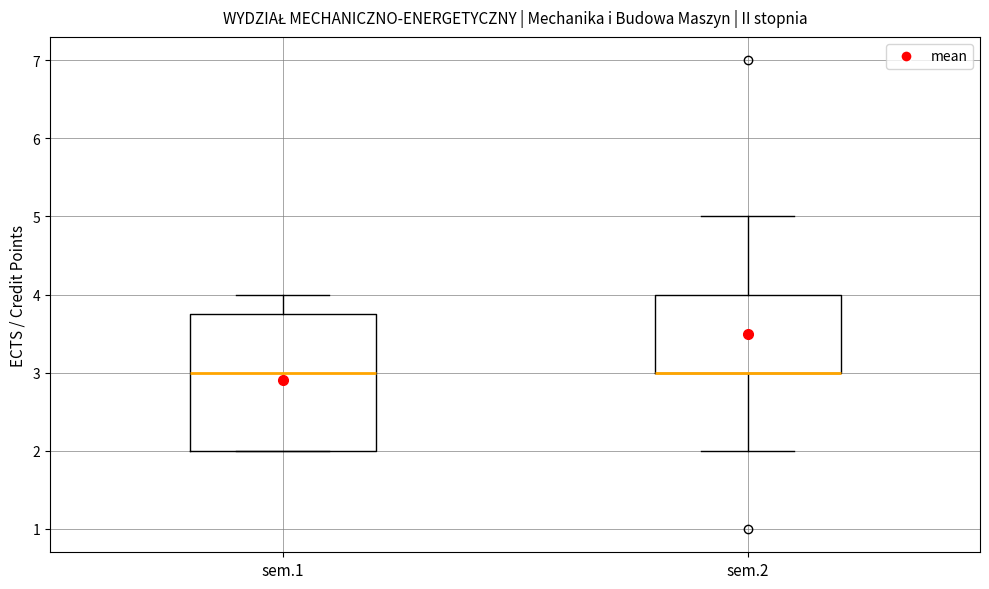

Reading left to right, transcribe this box plot: for each box, give where its median line is, the range the box spans, and where its two whiskers end, as read against the y-axis. The values are not printed on the chart, so give them approximately, as read against the axis.

sem.1: median 3.0, box 2.0 to 3.8, whiskers 2.0 to 4.0
sem.2: median 3.0 (drawn on the box's lower edge), box 3.0 to 4.0, whiskers 2.0 to 5.0